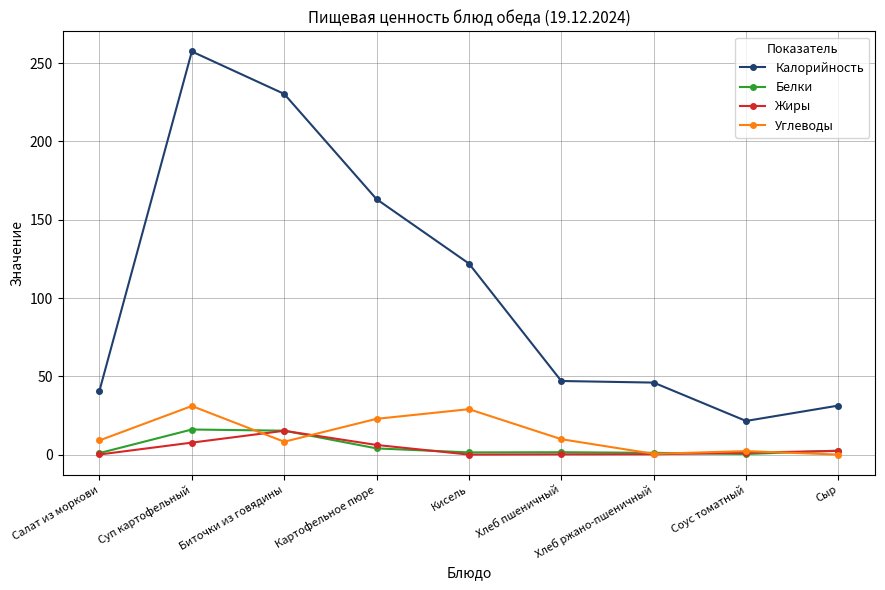

Which series changed the most between Картофельное пюре and Кисель?

Калорийность